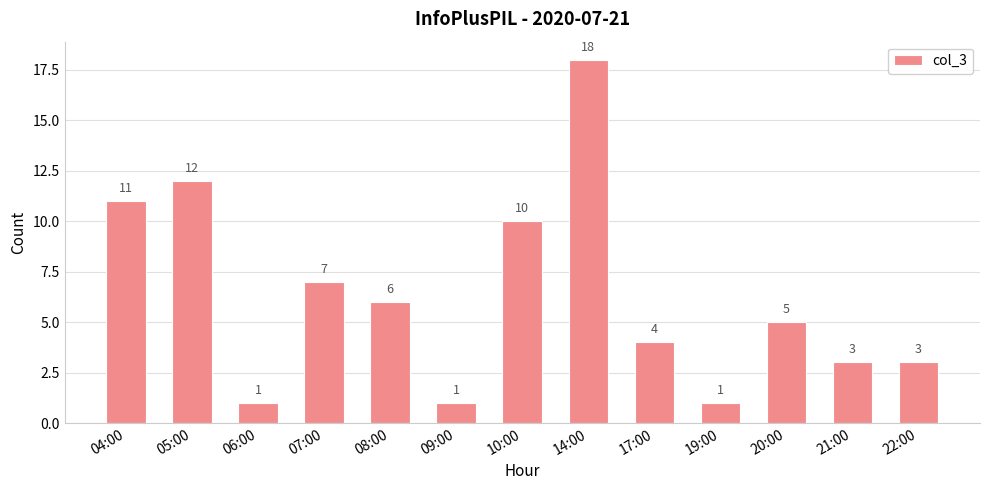

Reading left to right, transcribe all the data shown in this chart.

11	12	1	7	6	1	10	18	4	1	5	3	3